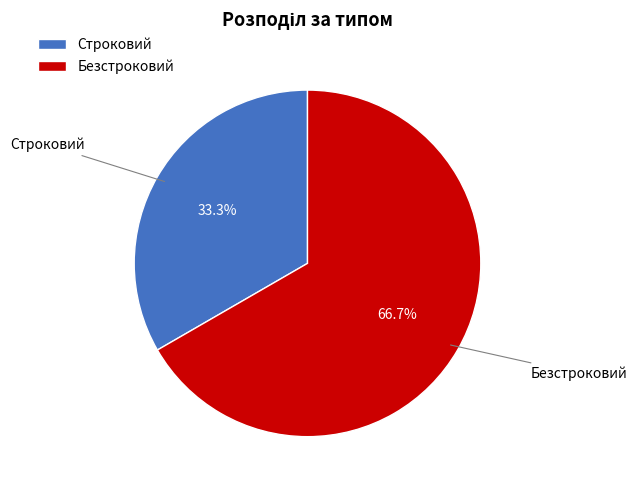

What is the ratio of the value at Безстроковий to the value at Строковий?

2.0